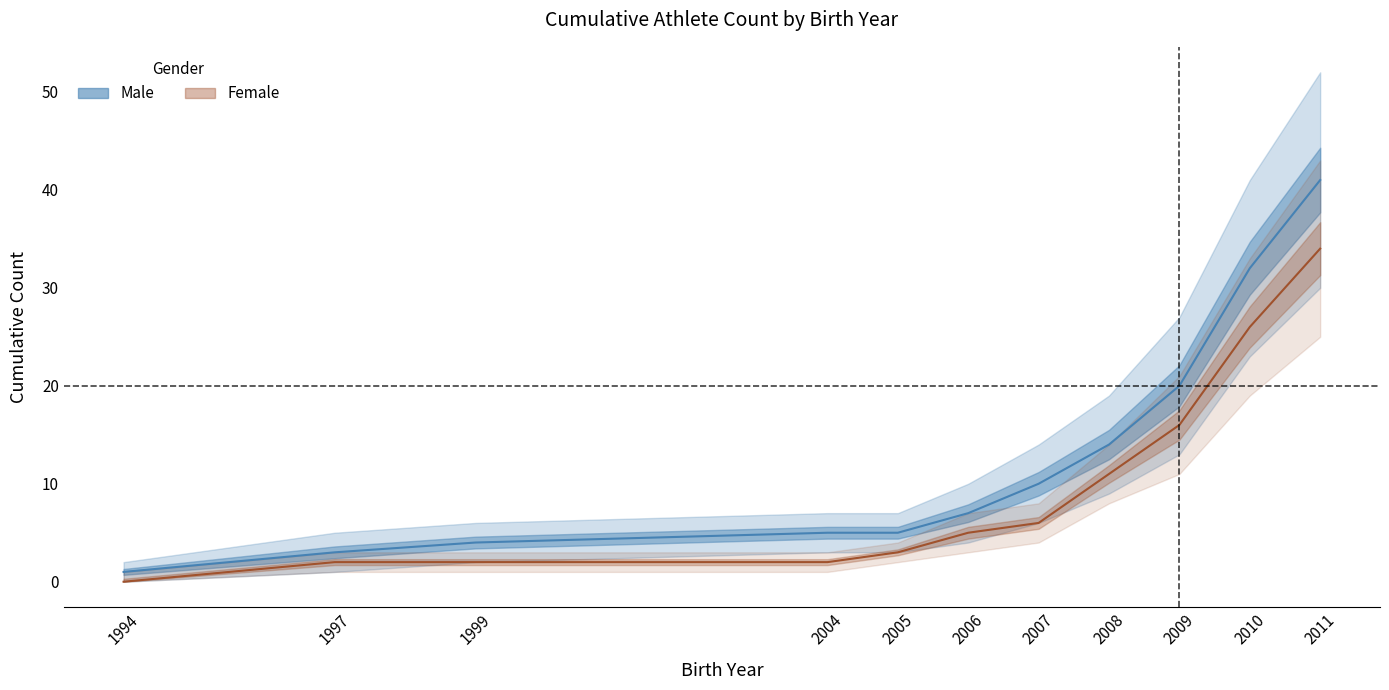

How many values in the Male series exceed 7?

5